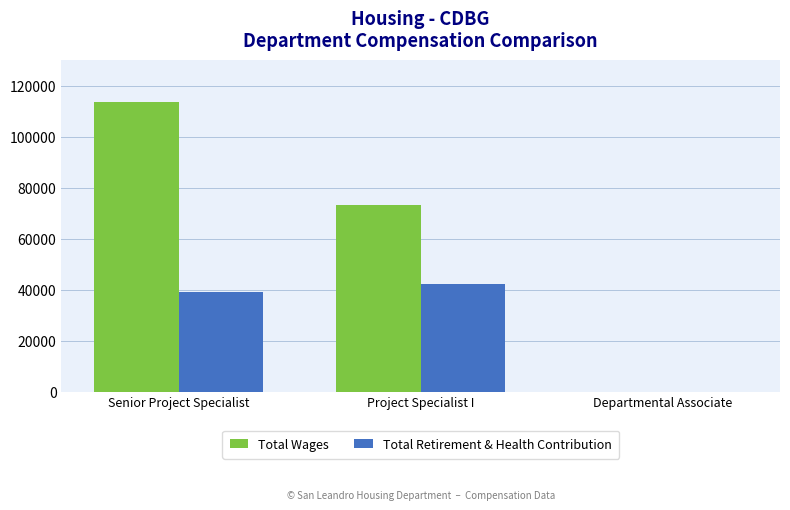

How many categories are shown in the chart?

3